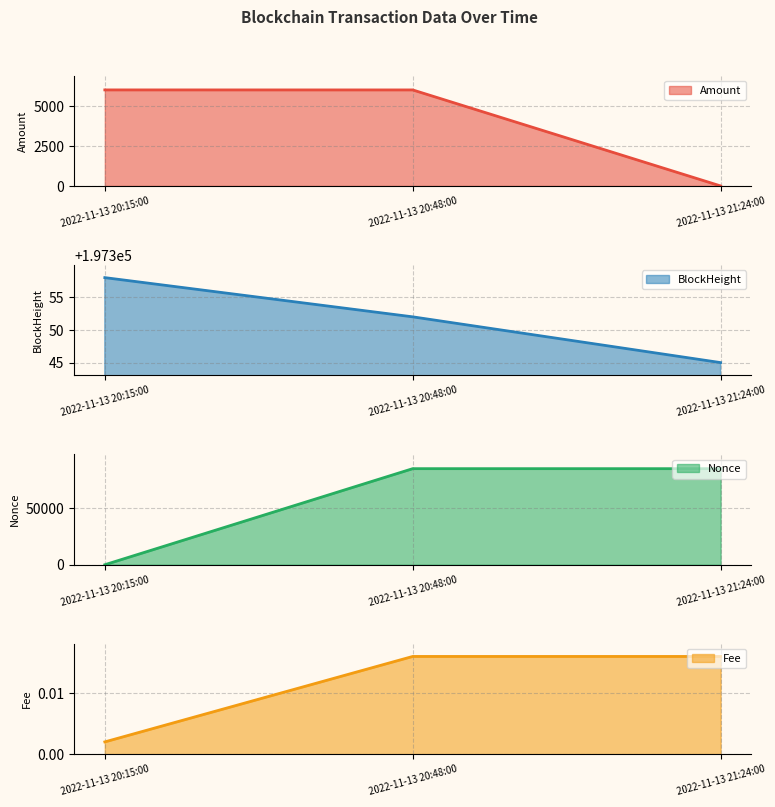

What is the maximum value shown in the chart?

197358.0